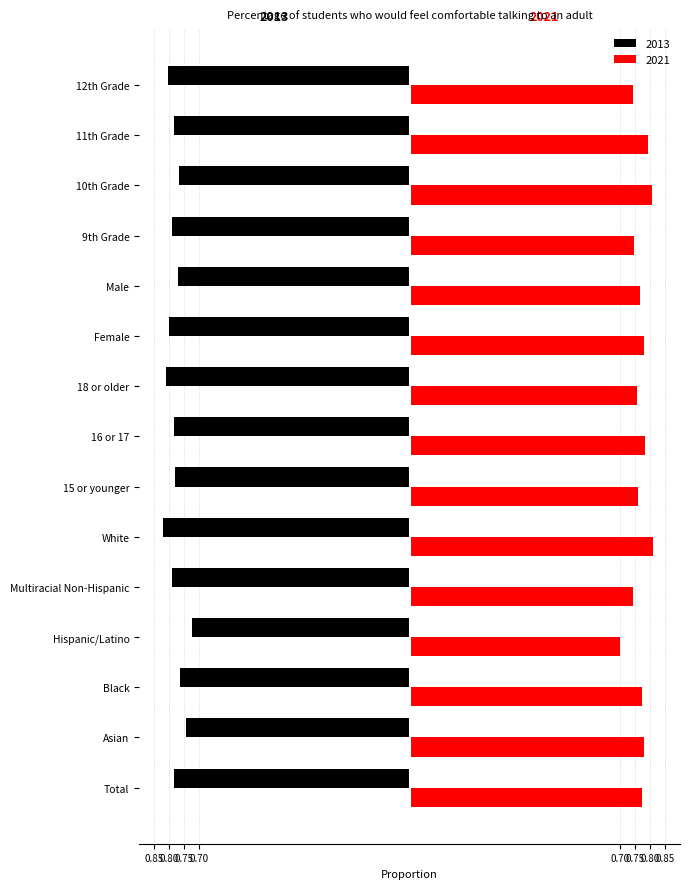

List the labels in order of 2013 value, largest first.

Hispanic/Latino, Asian, Black, 10th Grade, Male, 15 or younger, 16 or 17, Total, 11th Grade, Multiracial Non-Hispanic, 9th Grade, Female, 12th Grade, 18 or older, White